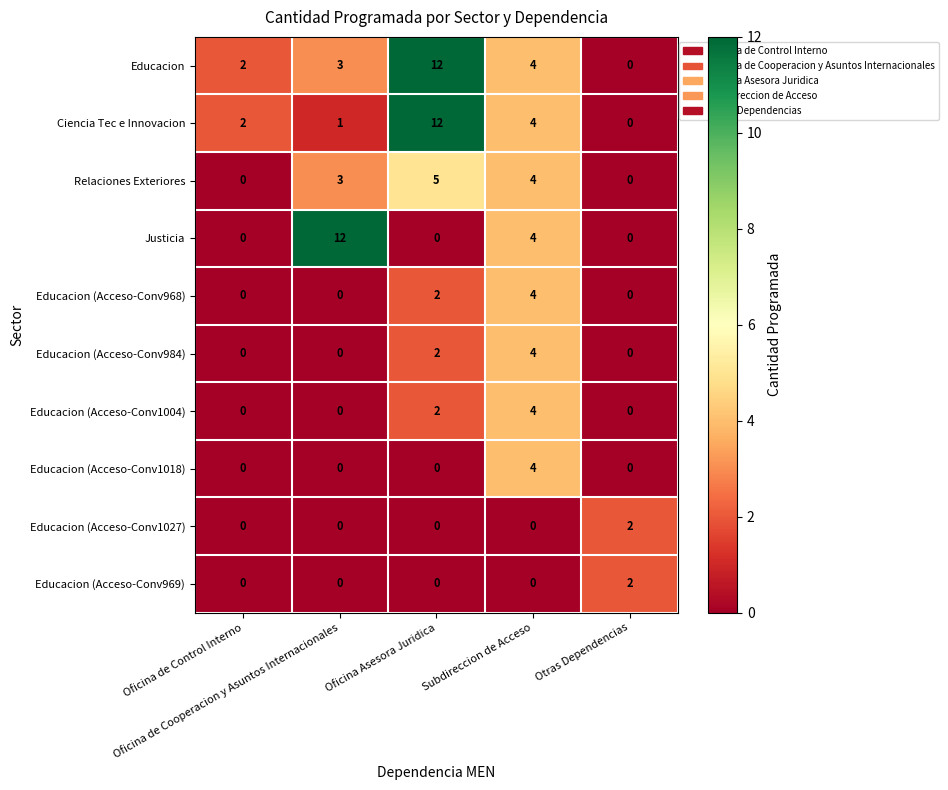

What is the maximum value shown in the chart?

12